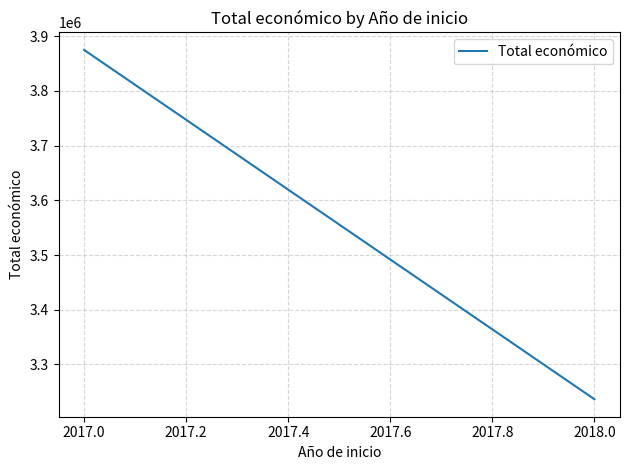

What is the average value?

3555743.1